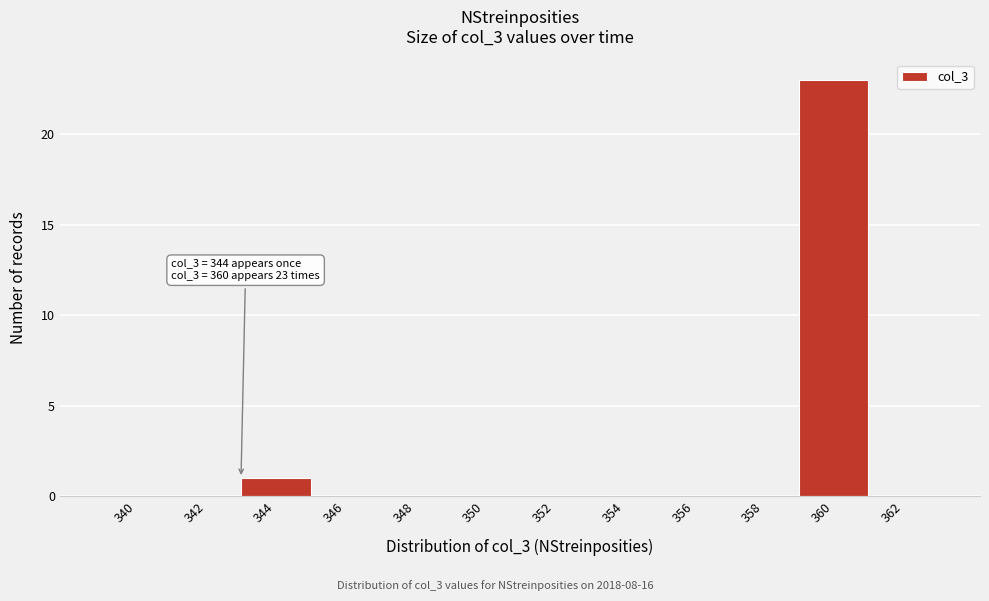

Reading left to right, list all the values displayed in this chart.

340=0	342=0	344=1	346=0	348=0	350=0	352=0	354=0	356=0	358=0	360=23	362=0